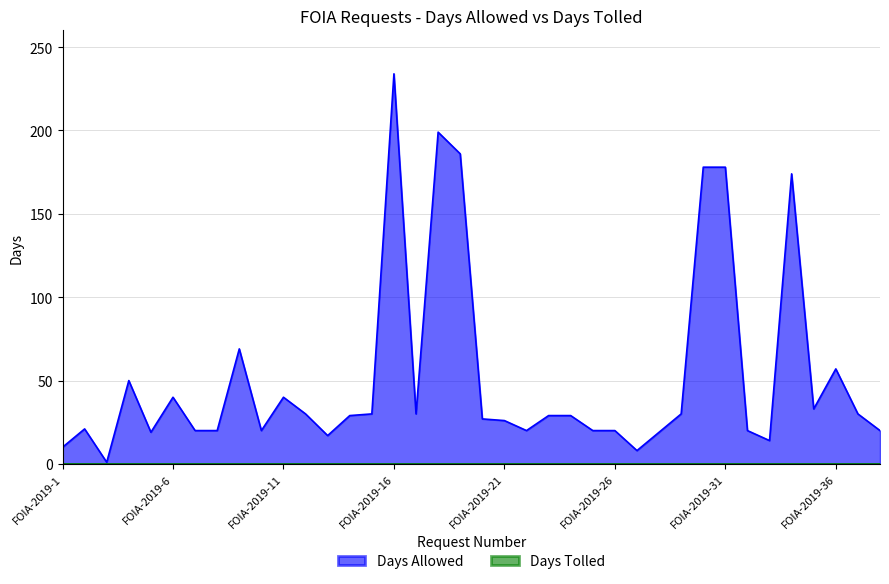

What is the sum of the values at FOIA-2019-26 and FOIA-2019-12?

50